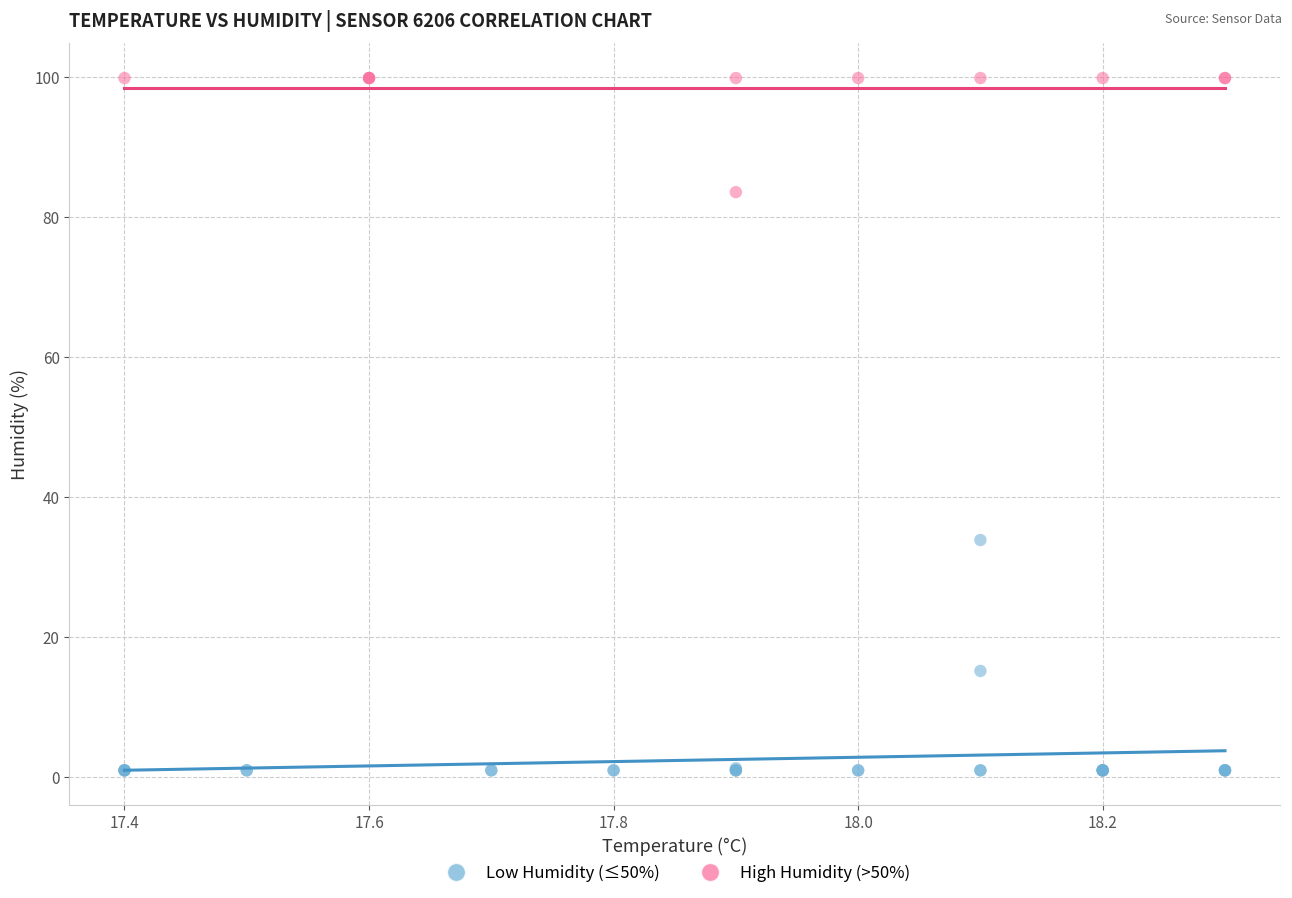

Which series contains the highest Y value?

High Humidity (>50%)